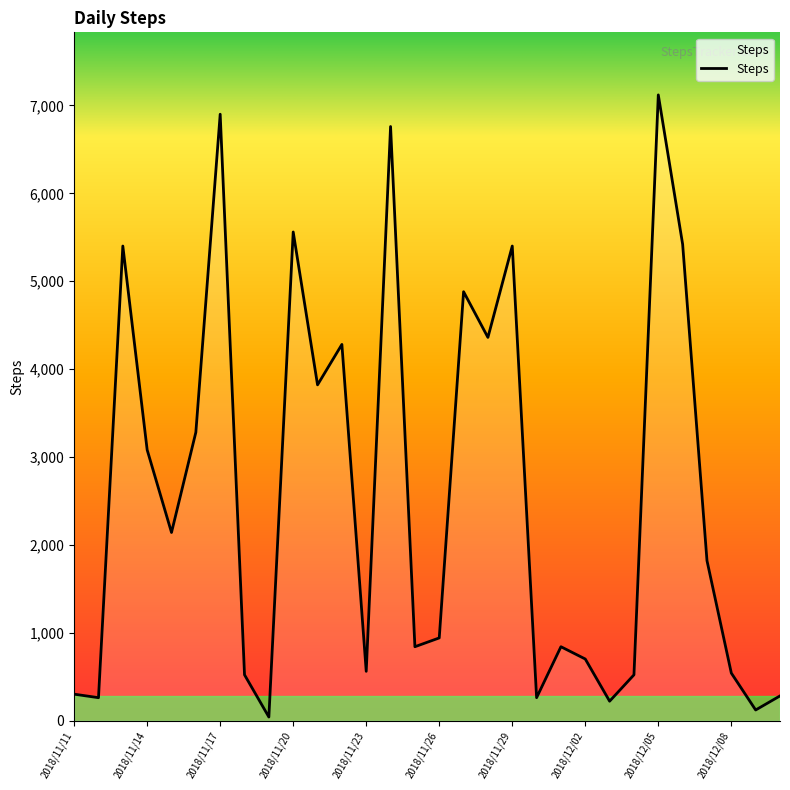

What is the average value?

2572